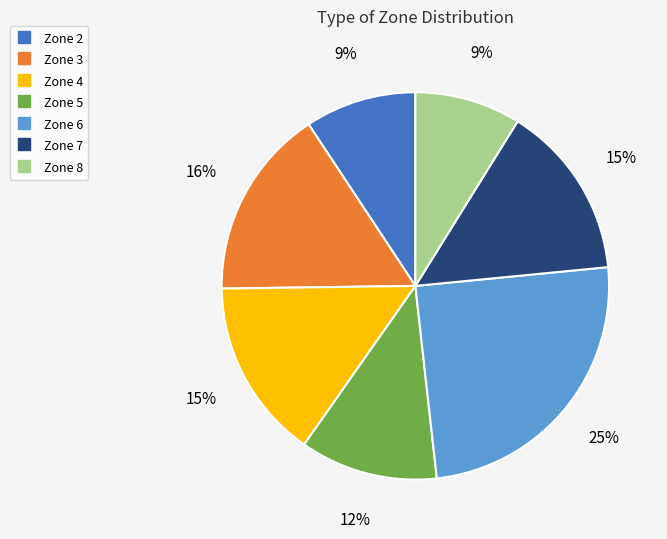

To the nearest percent, what is the average slice percentage?

14%